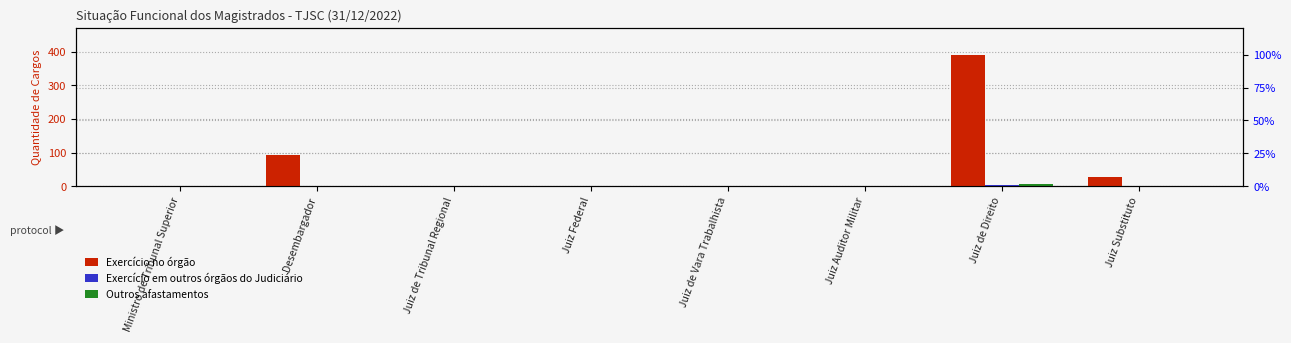

How many bars are there in total?

24